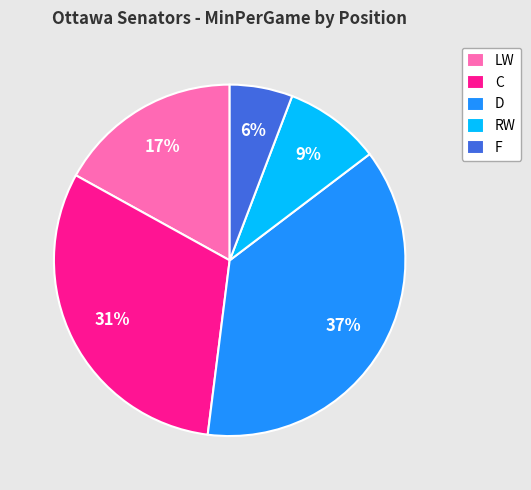

To the nearest percent, what percentage of the pie is RW?

9%